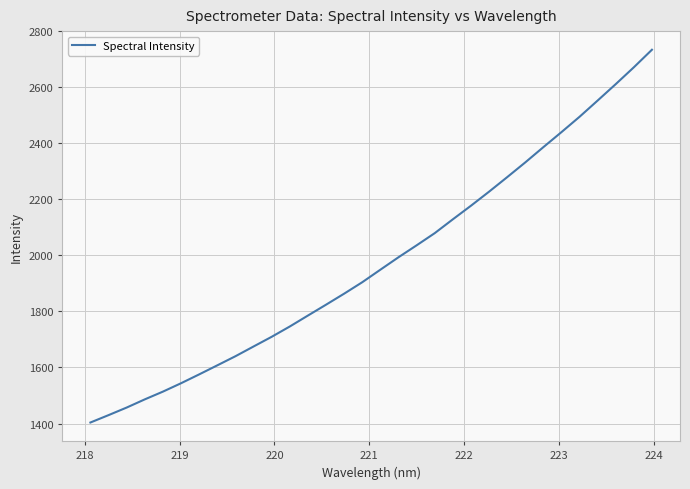

What is the smallest value displayed?

1403.5